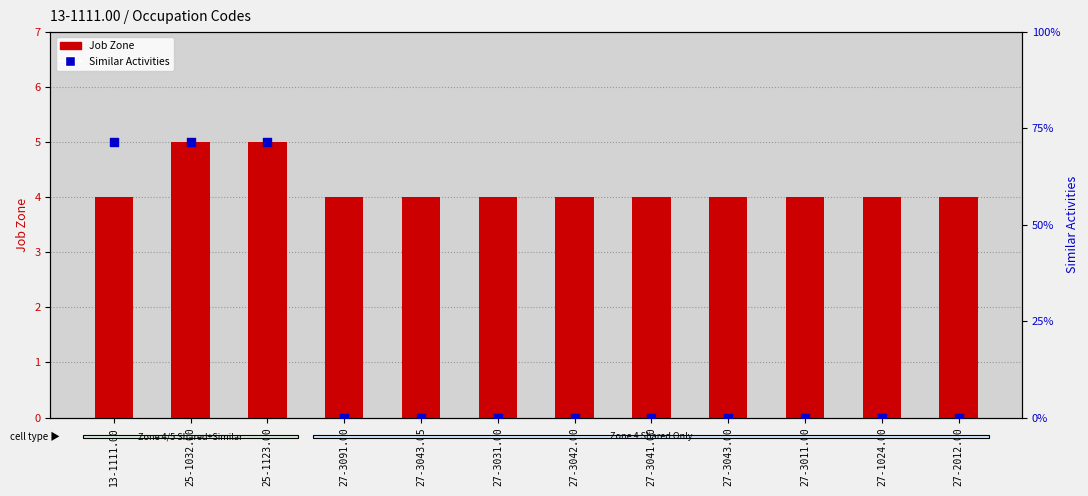

Which series reaches the maximum Y coordinate?

Job Zone